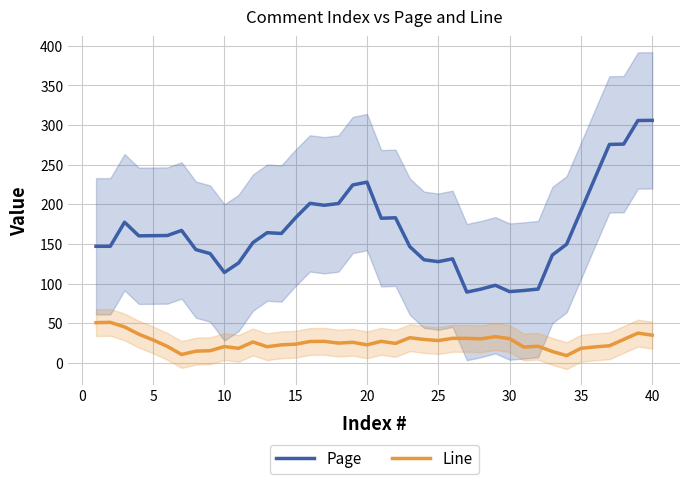

What is the lowest value of the Line series?

9.0